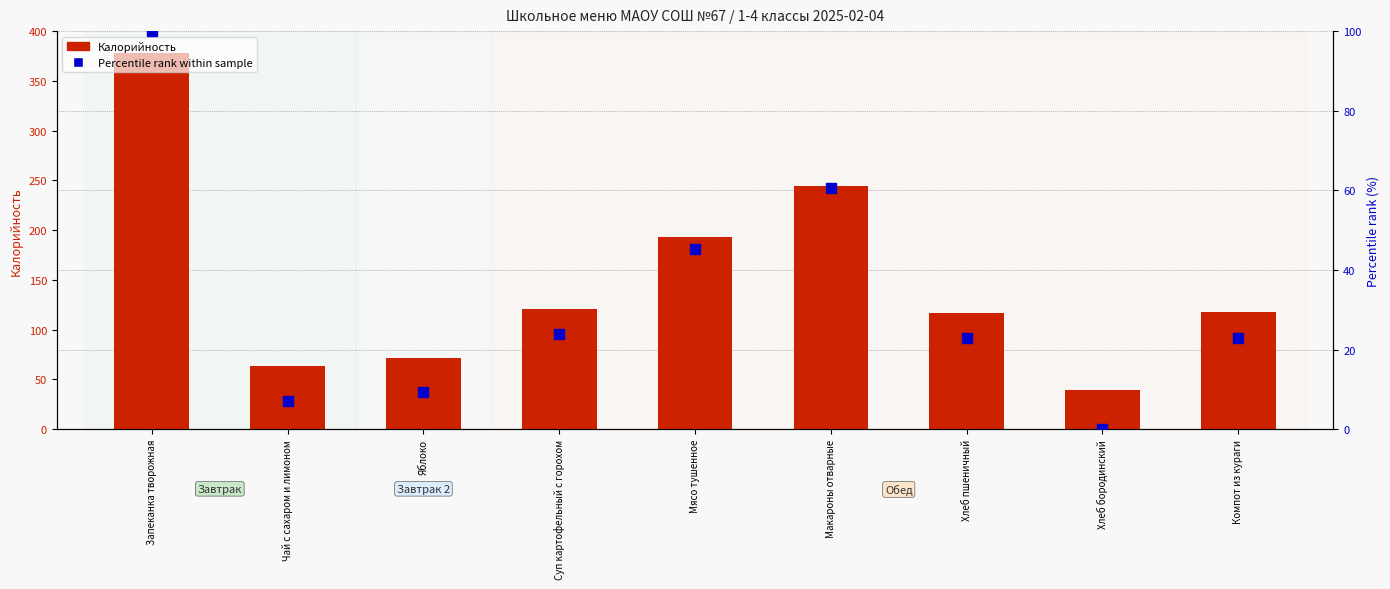

Rank the categories by Percentile rank value from highest to lowest.

Запеканка творожная, Макароны отварные, Мясо тушенное, Суп картофельный с горохом, Компот из кураги, Хлеб пшеничный, Яблоко, Чай с сахаром и лимоном, Хлеб бородинский